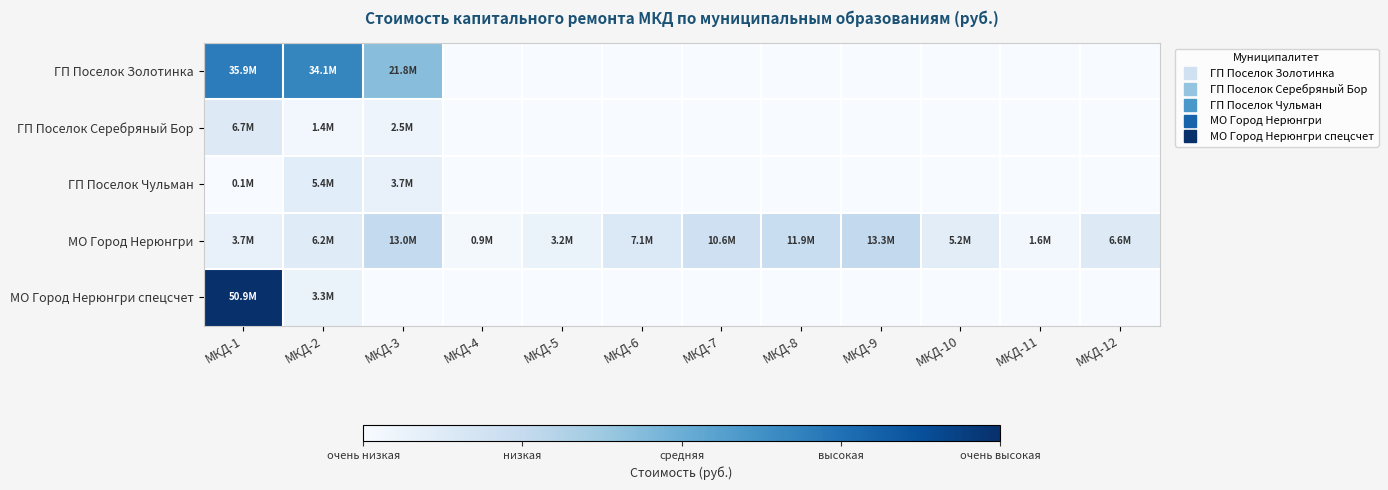

Which label corresponds to the smallest value in the chart?

МКД-4